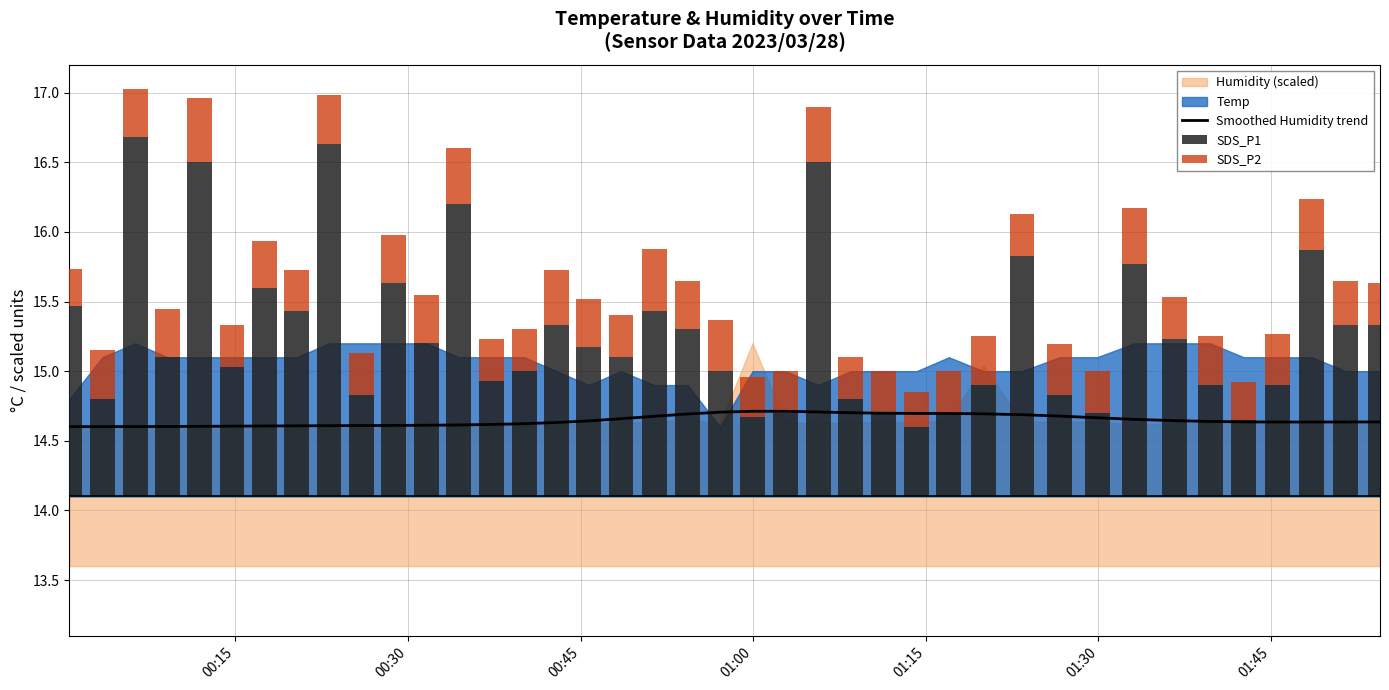

Where is the data nearest to the value 14?

00:15